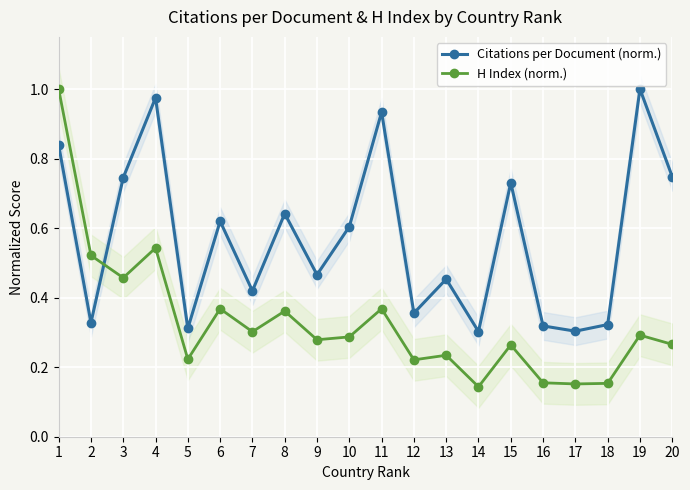

At how many categories does at least one series exceed 0?

20